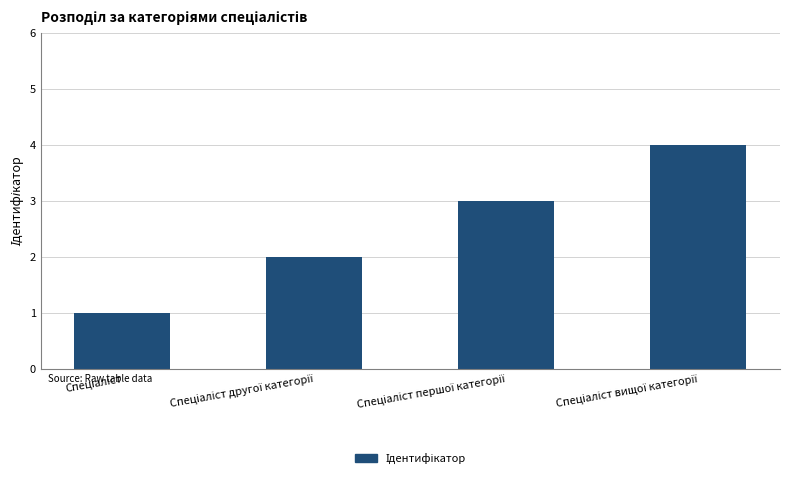

How many values are between 2 and 4?

3